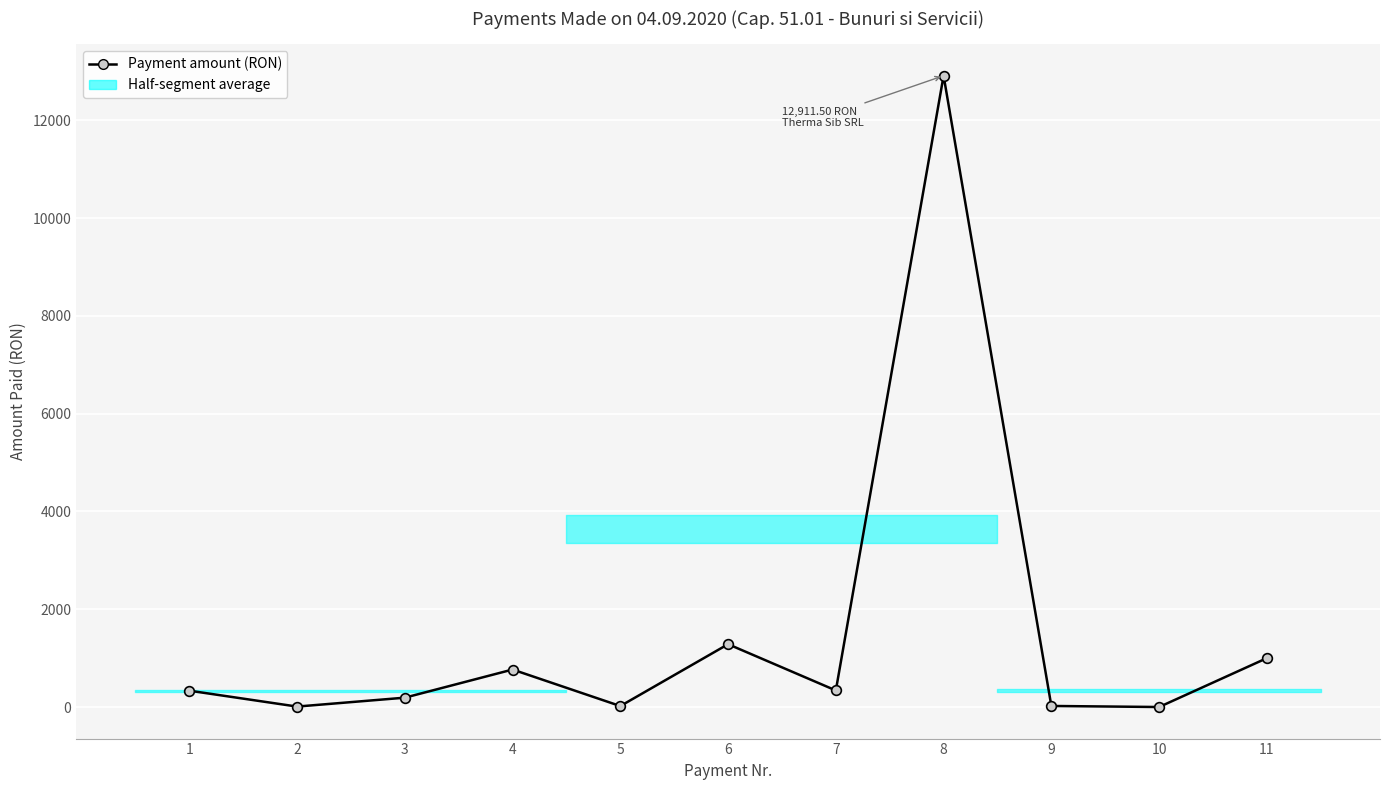

What is the change in value from 1 to 6?

+950.5